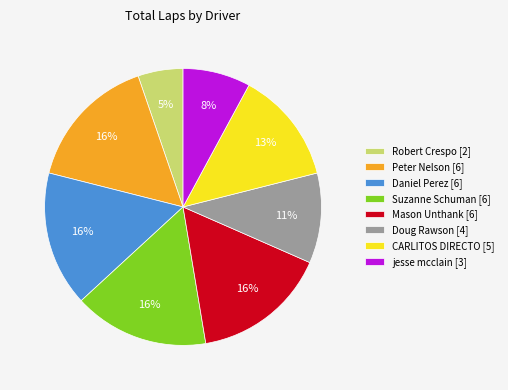

How many segments does this pie chart have?

8